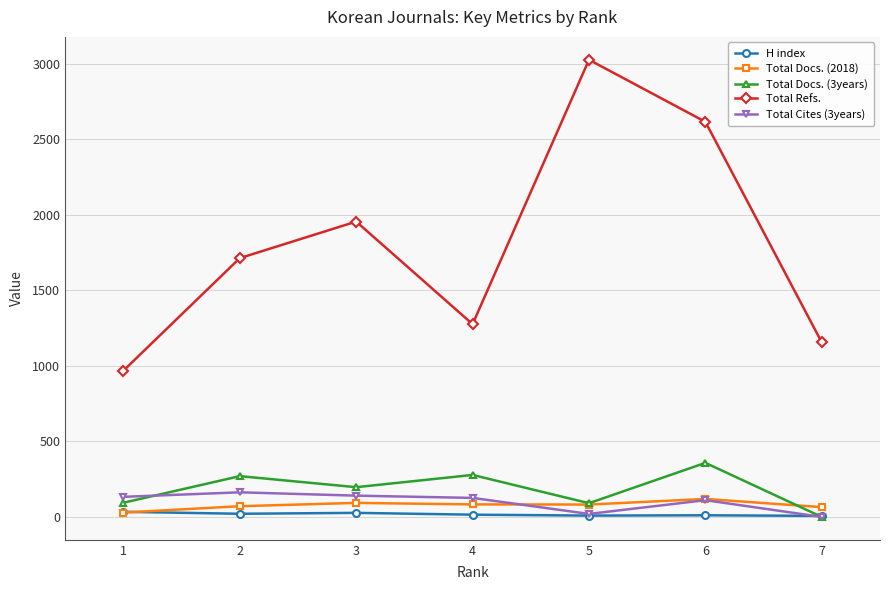

What are all the series names shown in the legend?

H index, Total Docs. (2018), Total Docs. (3years), Total Refs., Total Cites (3years)